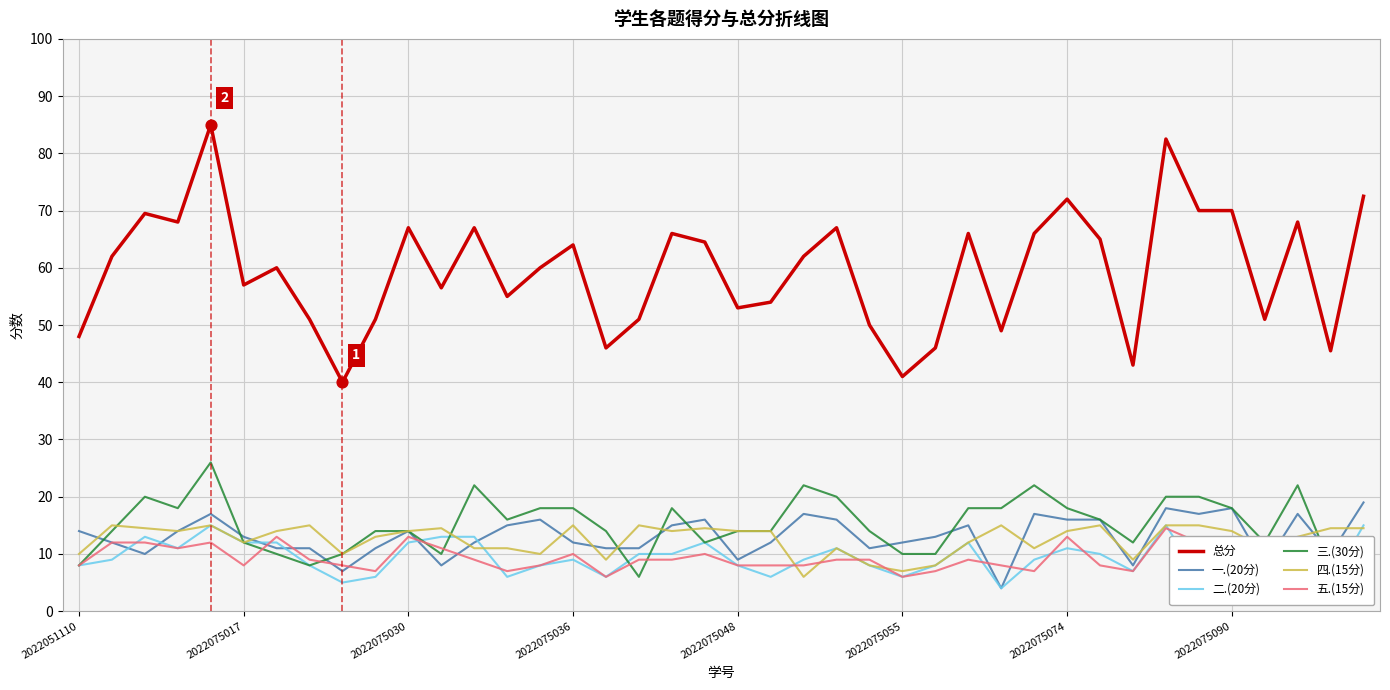

Which series has the largest total across all categories?

总分